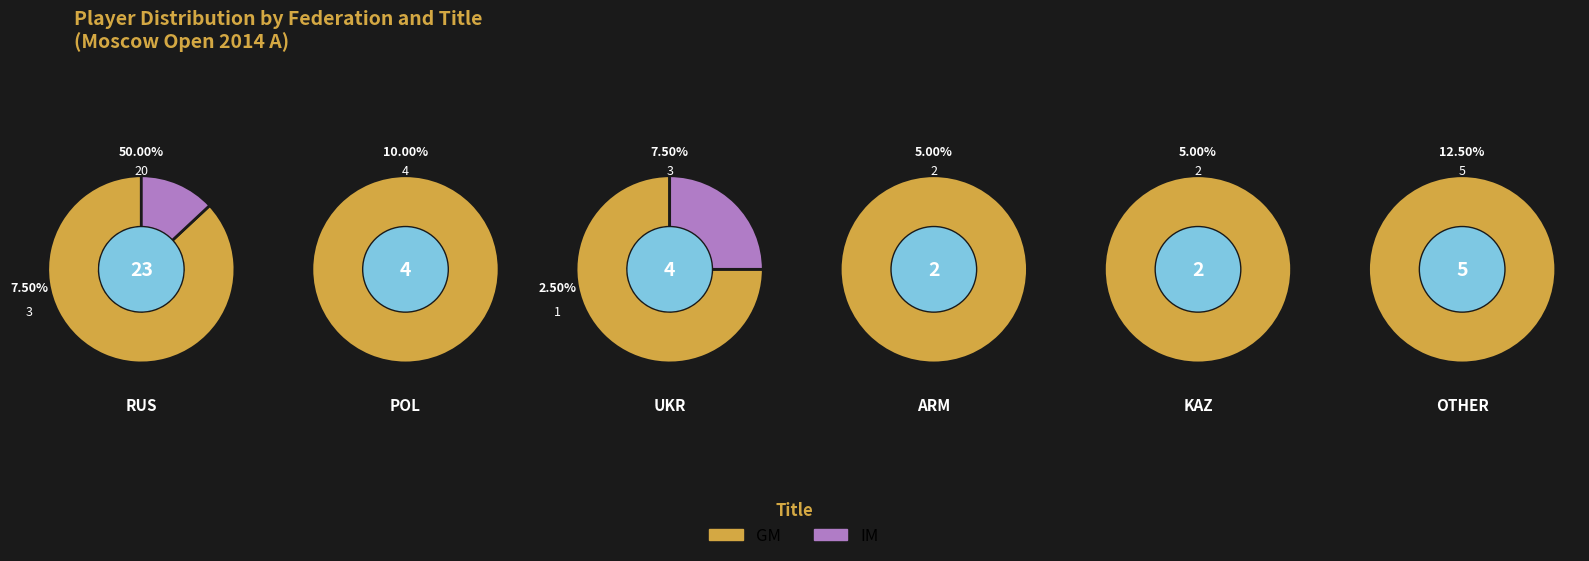

Which category has the smallest portion of the pie?

1